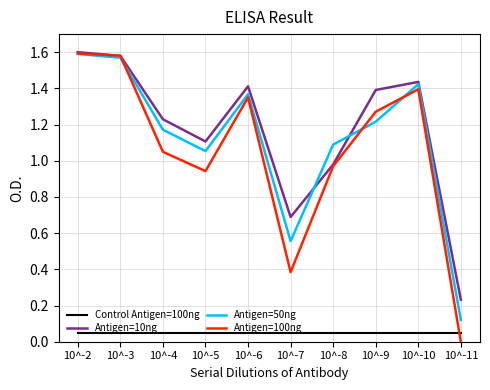

True or false: Control Antigen=100ng and Antigen=10ng cross at least once.

False